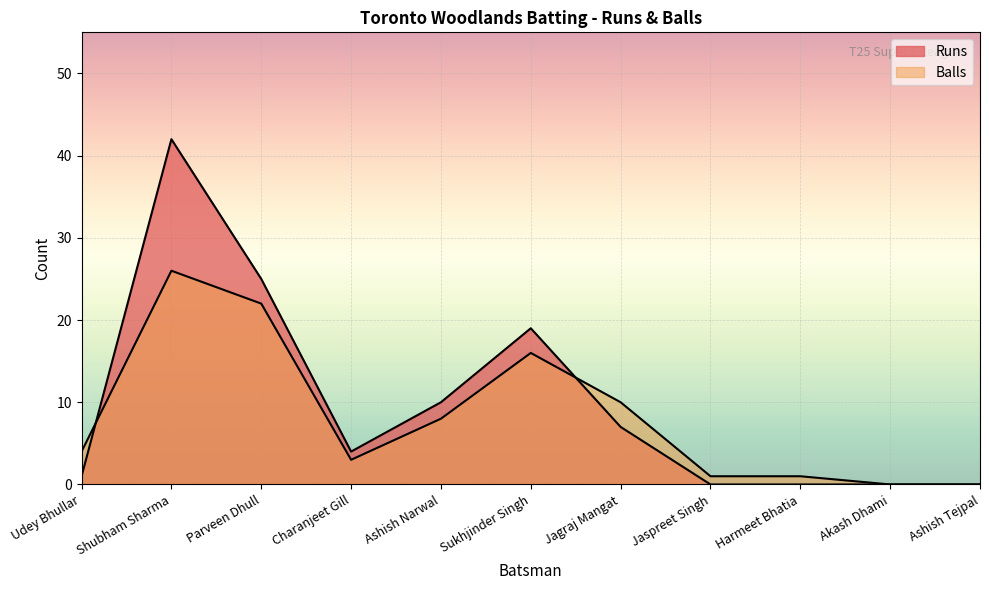

Which series ends up on top after the final intersection of Runs and Balls?

Balls